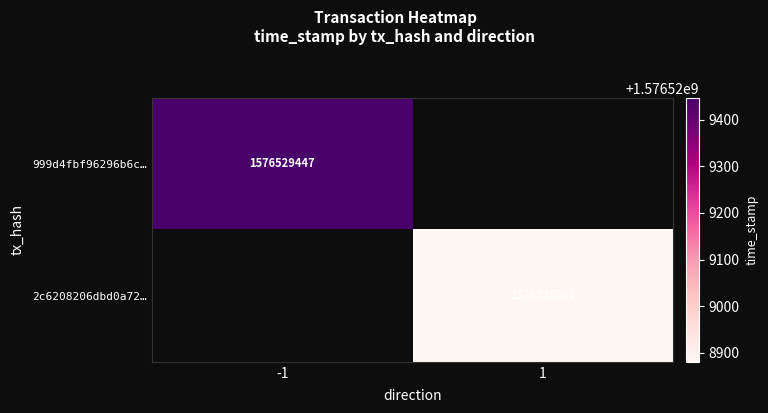

Which series has the largest total across all categories?

999d4fbf96296b6cb174edd2125fa5658b5f85c